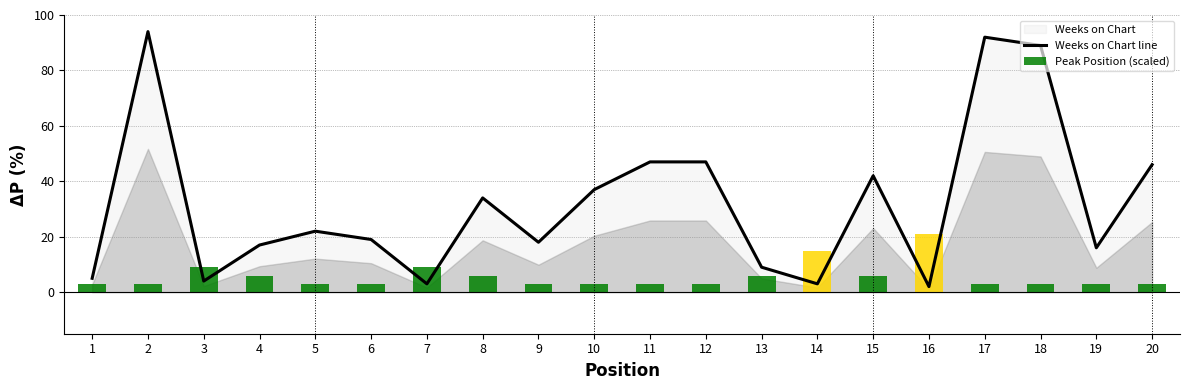

Rank the categories by Peak Position (scaled) value from lowest to highest.

1, 2, 5, 6, 9, 10, 11, 12, 17, 18, 19, 20, 4, 8, 13, 15, 3, 7, 14, 16